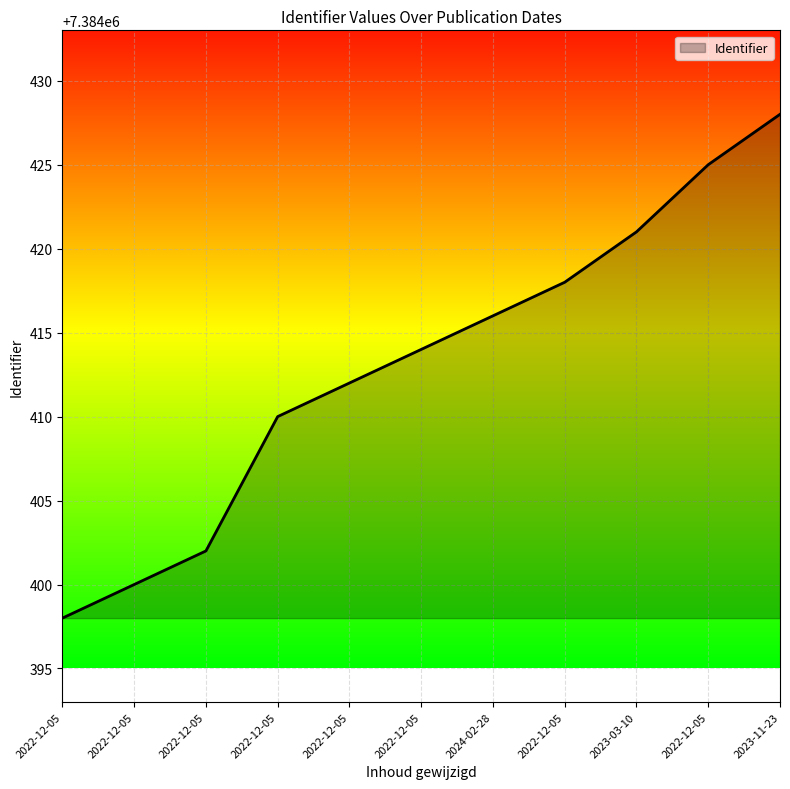

How many lines are shown in the chart?

1